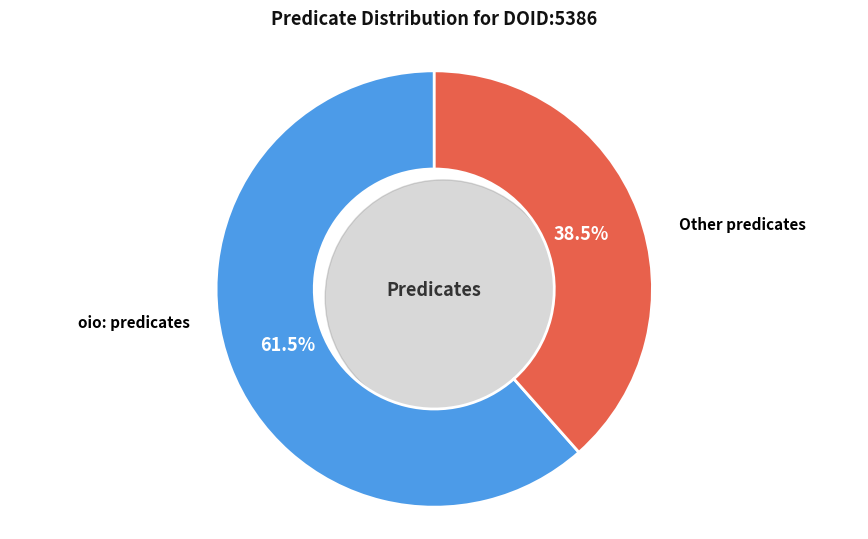

Do oio:hasOBONamespace and oio:id together represent more than half of the pie?

No